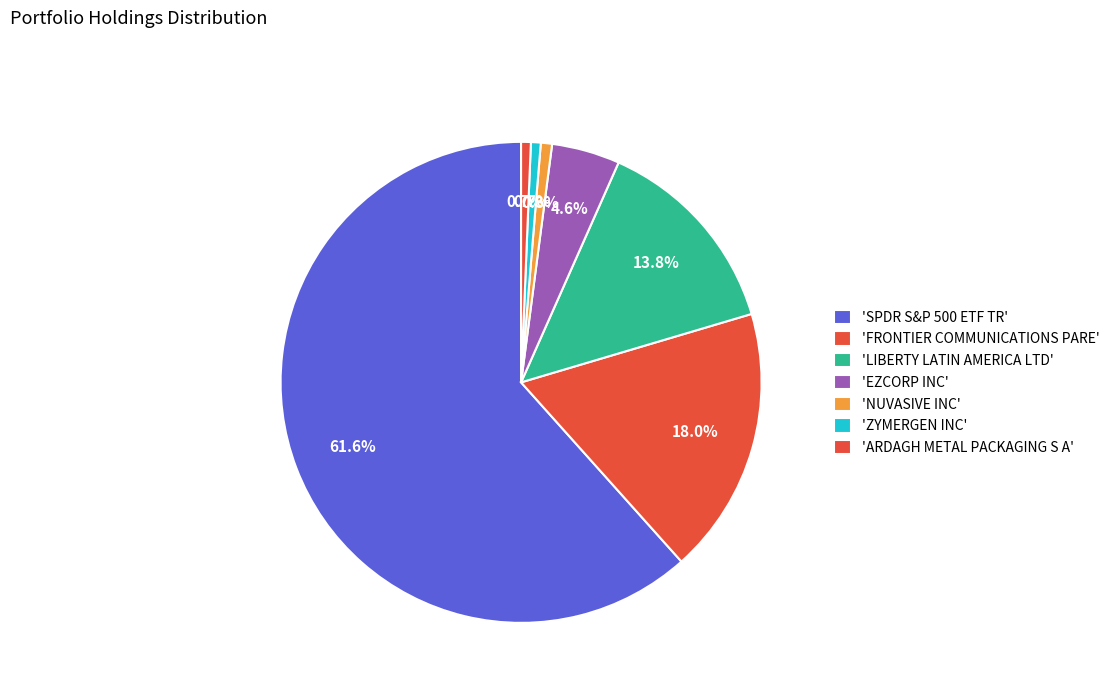

How many slices are in this pie chart?

7